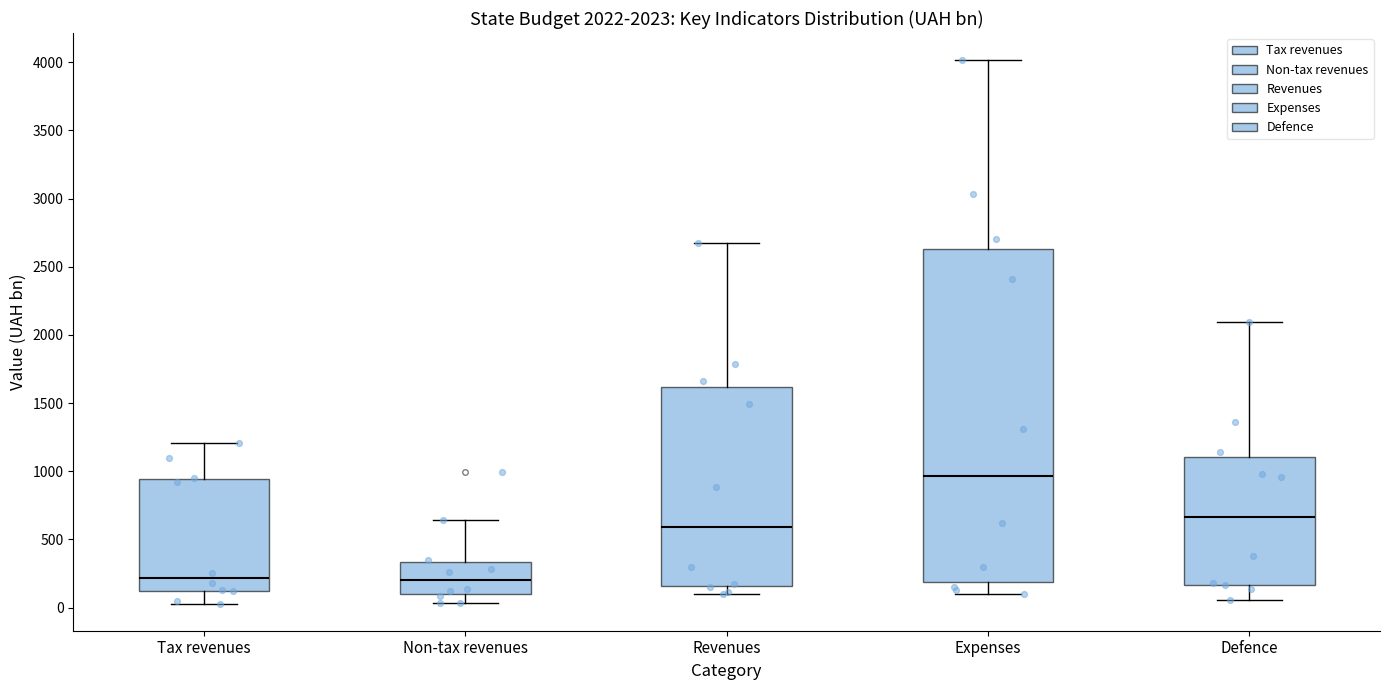

Which box's median line is the highest?

Expenses